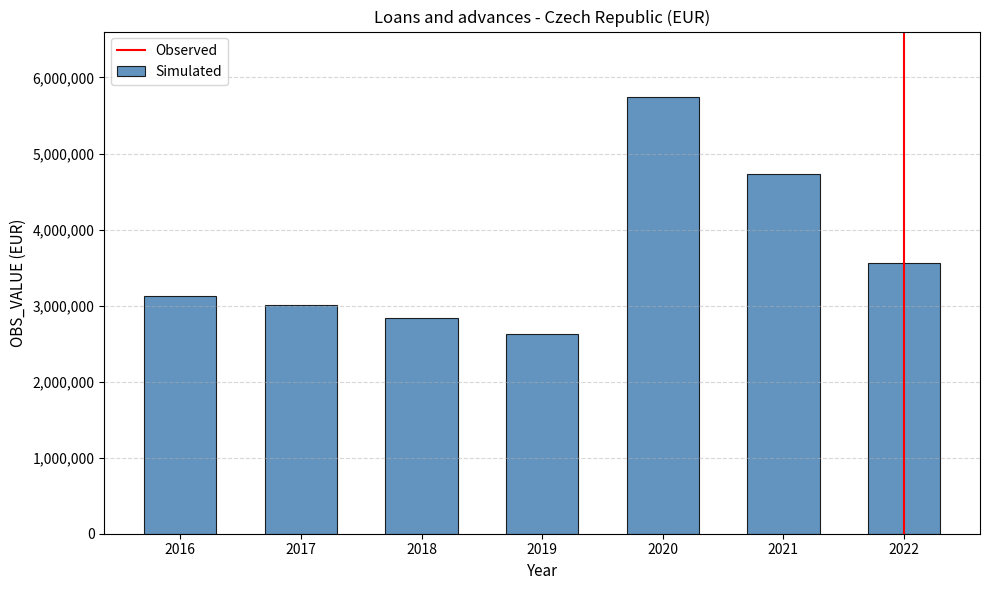

What is the maximum value shown in the chart?

5742325